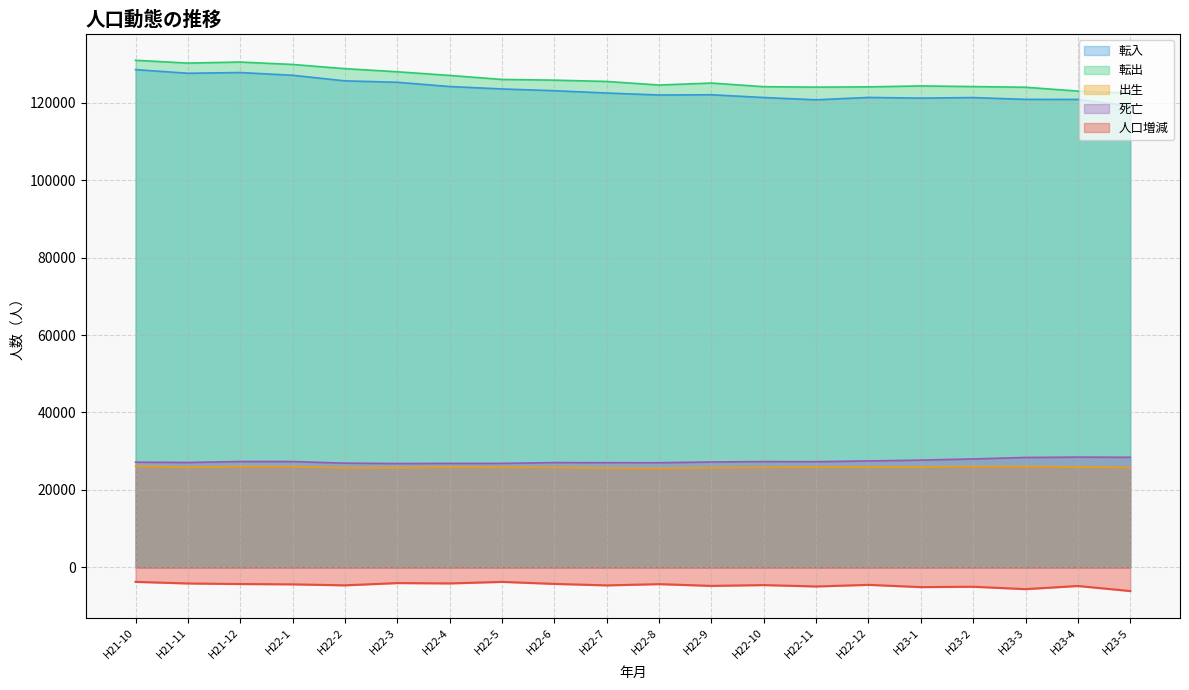

The 転入 series shows 127867 at H21-12. True or false?

True